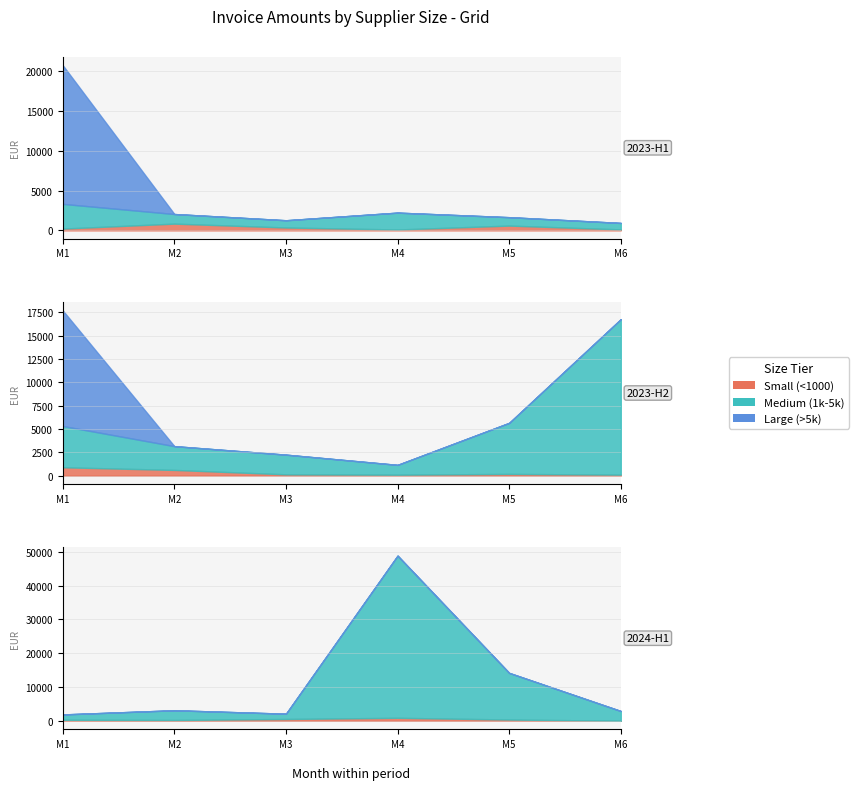

True or false: Small (<1000) has more than 1 points higher than both neighbors.

True